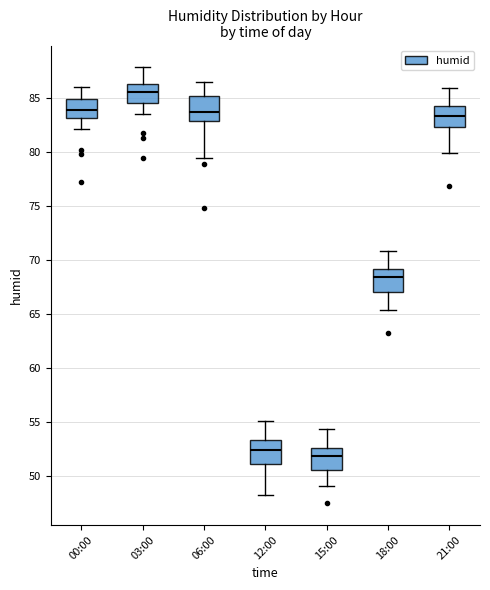

Reading left to right, transcribe this box plot: for each box, give where its median line is, the range the box spans, and where its two whiskers end, as read against the y-axis. The values are not printed on the chart, so give them approximately, as read against the axis.

00:00: median 84.0, box 83.0 to 85.0, whiskers 82.0 to 86.0
03:00: median 85.5, box 84.5 to 86.5, whiskers 83.5 to 88.0
06:00: median 83.5, box 83.0 to 85.0, whiskers 79.5 to 86.5
12:00: median 52.5, box 51.0 to 53.5, whiskers 48.5 to 55.0
15:00: median 52.0, box 50.5 to 52.5, whiskers 49.0 to 54.5
18:00: median 68.5, box 67.0 to 69.0, whiskers 65.5 to 71.0
21:00: median 83.5, box 82.5 to 84.5, whiskers 80.0 to 86.0